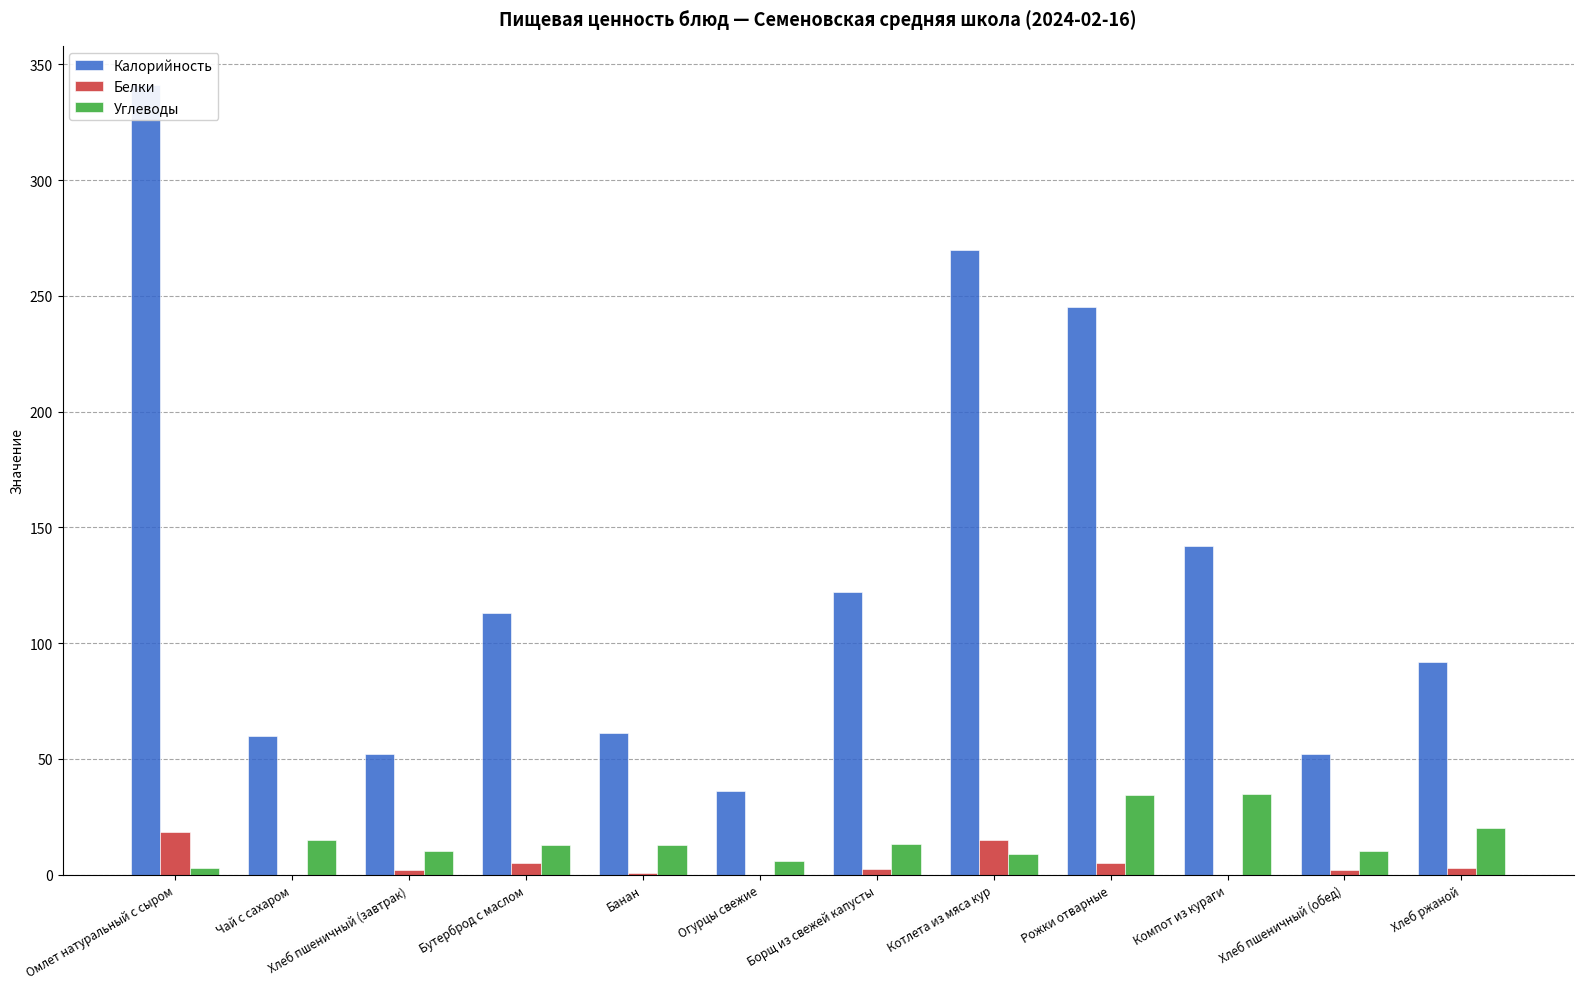

What position from the right is Хлеб ржаной?

1